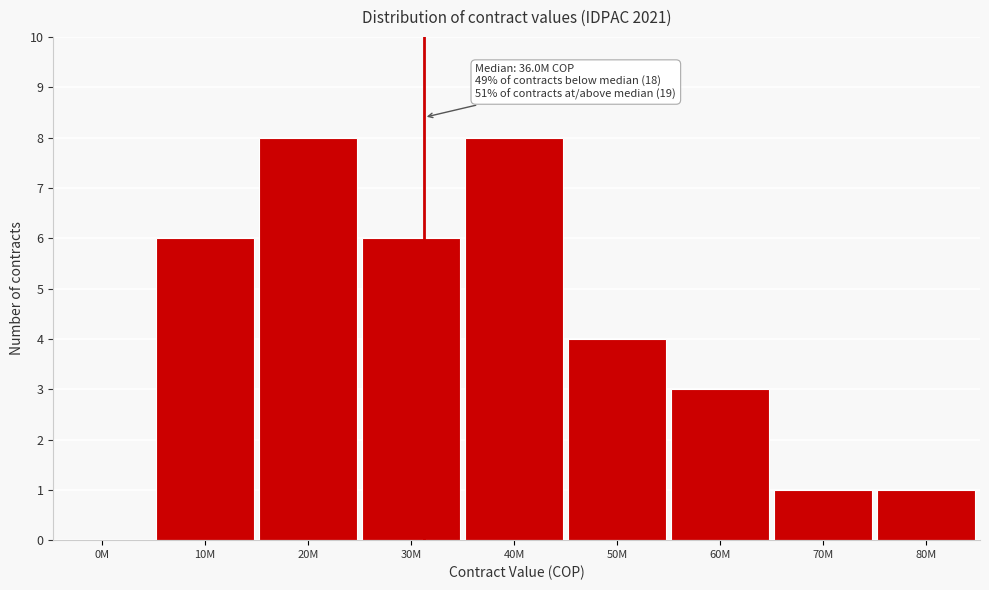

Reading left to right, what are all the values shown in this chart?

0M=0	10M=6	20M=8	30M=6	40M=8	50M=4	60M=3	70M=1	80M=1